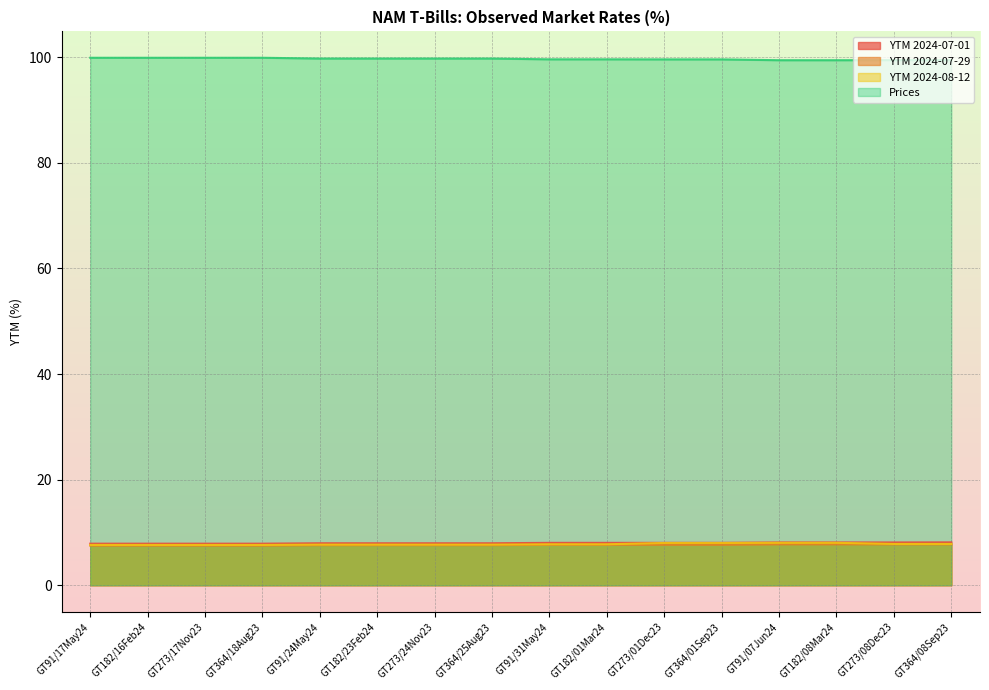

True or false: YTM 2024-07-01 and YTM 2024-08-12 cross at least once.

False